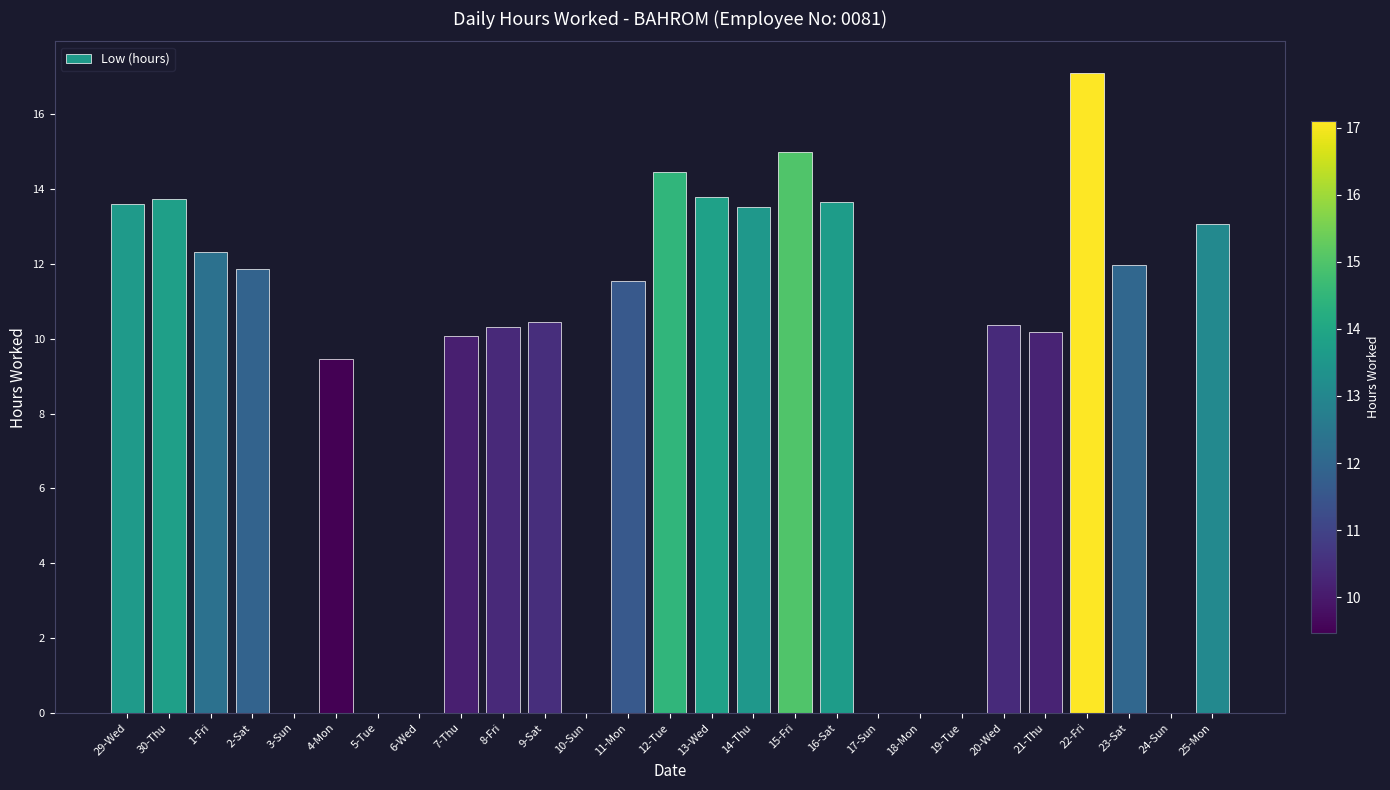

True or false: the data shows 23.8 at 13-Wed.

False